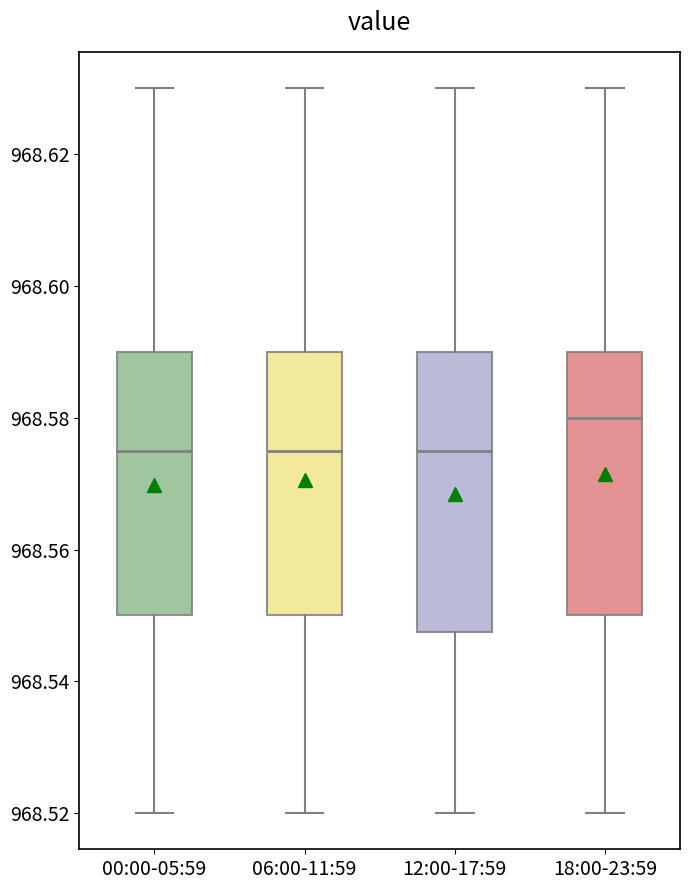

Reading left to right, transcribe this box plot: for each box, give where its median line is, the range the box spans, and where its two whiskers end, as read against the y-axis. The values are not printed on the chart, so give them approximately, as read against the axis.

00:00-05:59: median 968.576, box 968.550 to 968.590, whiskers 968.520 to 968.630
06:00-11:59: median 968.576, box 968.550 to 968.590, whiskers 968.520 to 968.630
12:00-17:59: median 968.576, box 968.548 to 968.590, whiskers 968.520 to 968.630
18:00-23:59: median 968.580, box 968.550 to 968.590, whiskers 968.520 to 968.630